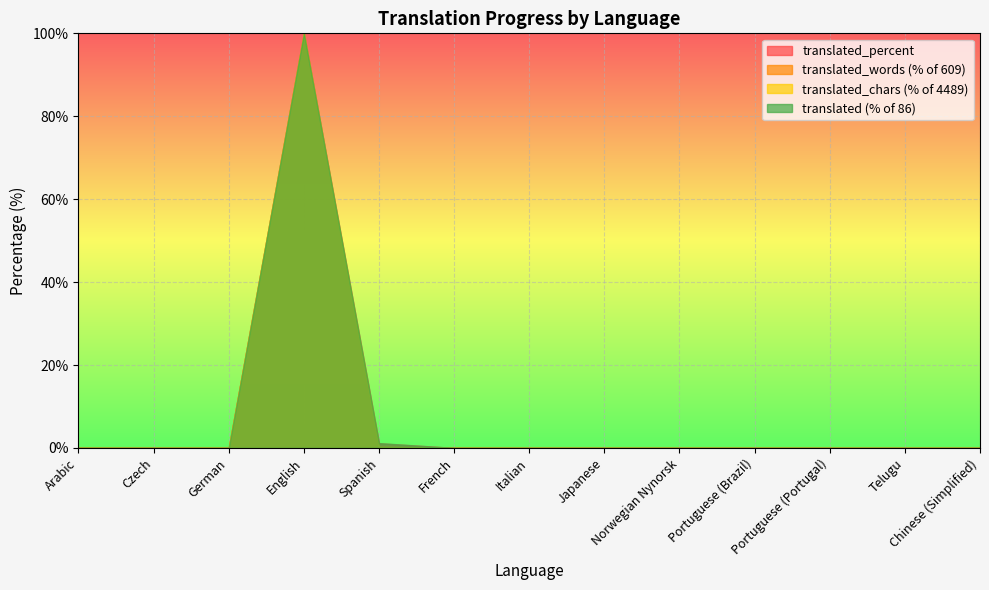

True or false: translated and translated_percent intersect in this chart.

False